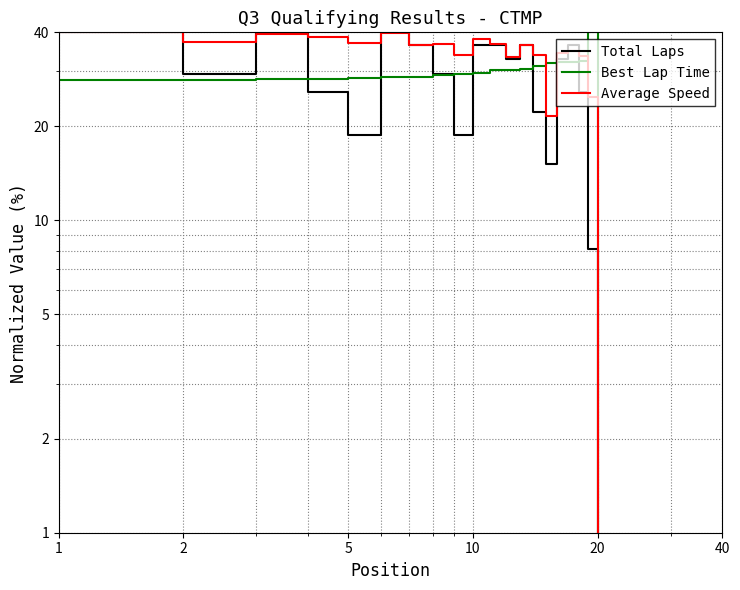

How many values in the Best Lap Time series are below 29?

8